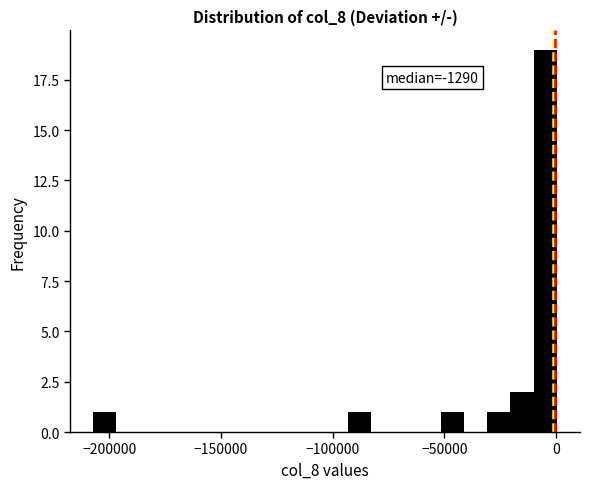

Around what value on the x-axis is the tallest bar? Give the approximate position of its centre, as read against the axis.

-5000